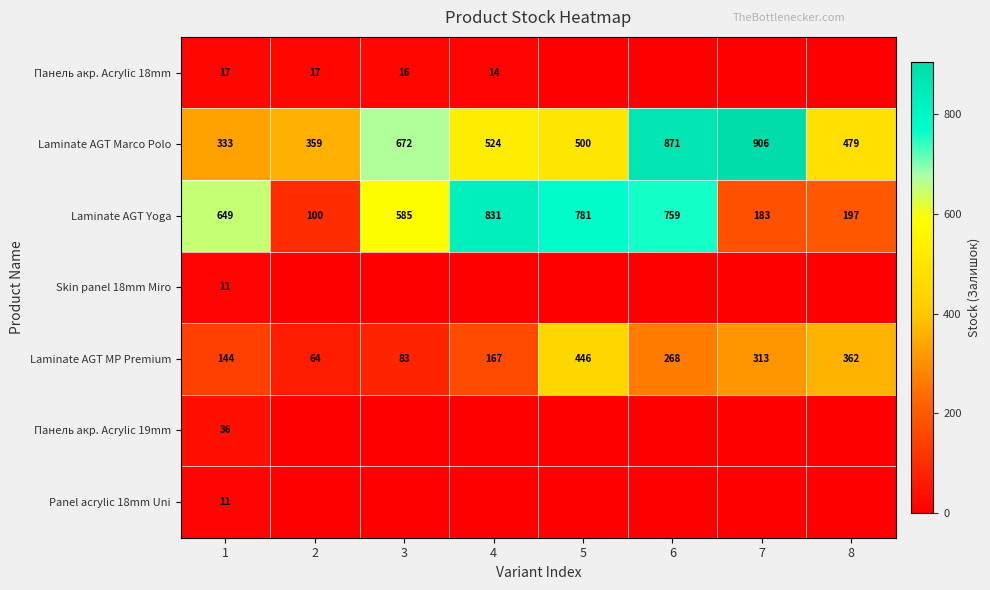

At which label does Laminate AGT MP Premium first exceed 268?

5